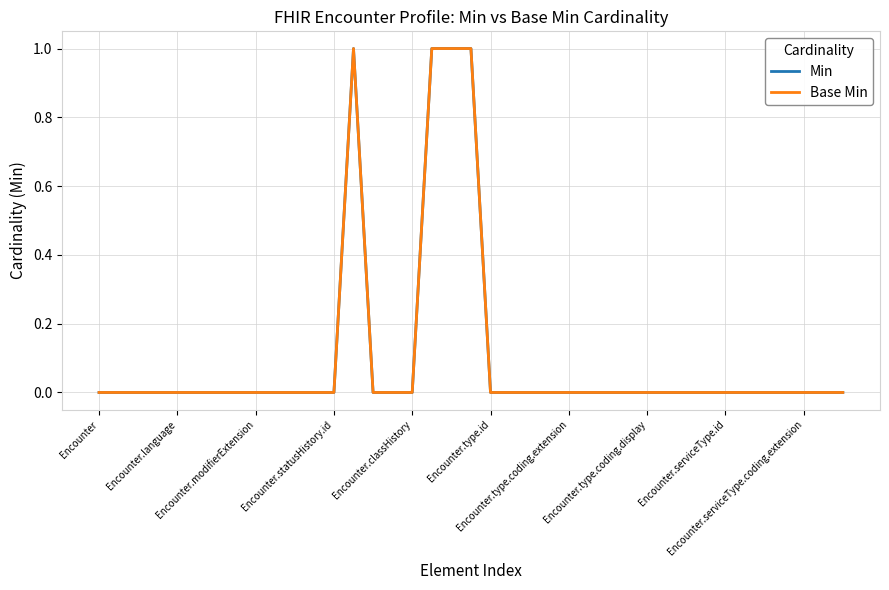

Where is Min nearest to the value 0?

Encounter